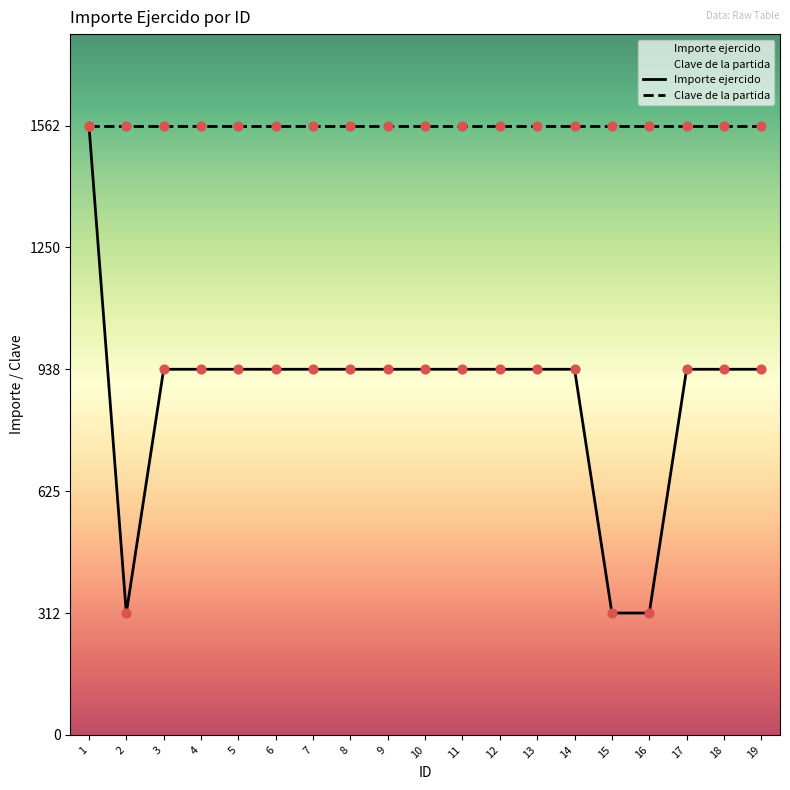

Which series contains the highest Y value?

Importe ejercido